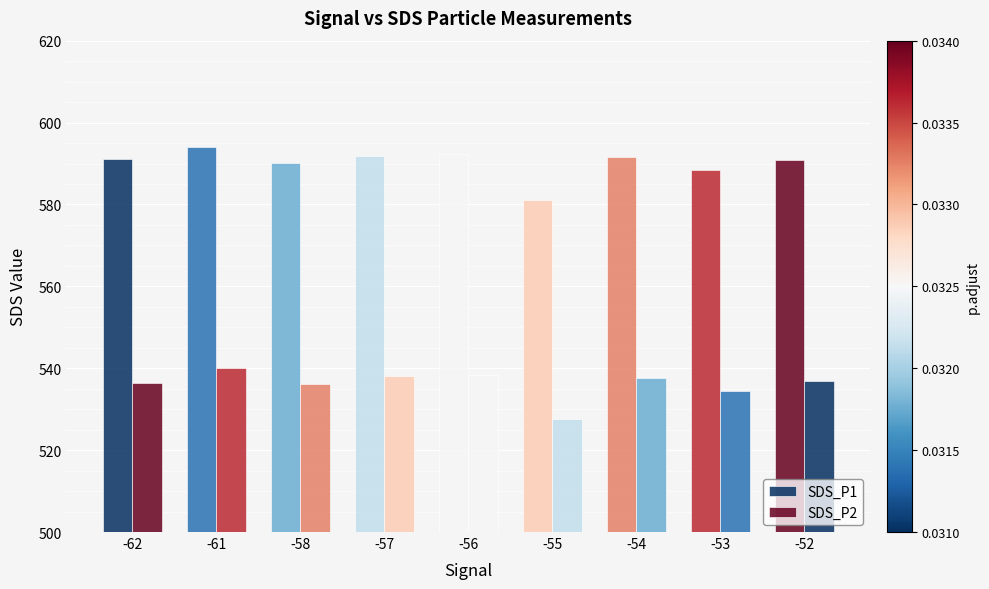

Which series has the widest spread of values?

SDS_P1